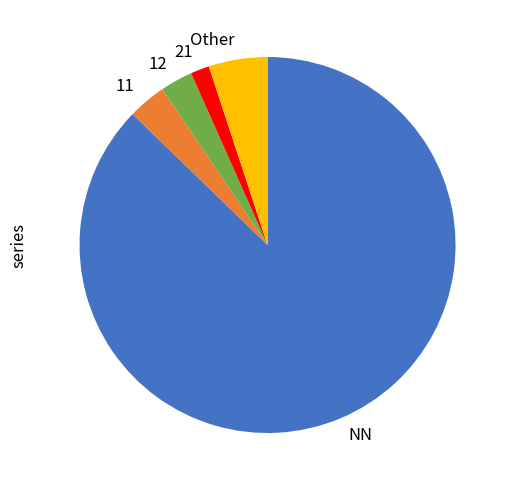

Is there any slice that represents more than half of the pie?

Yes